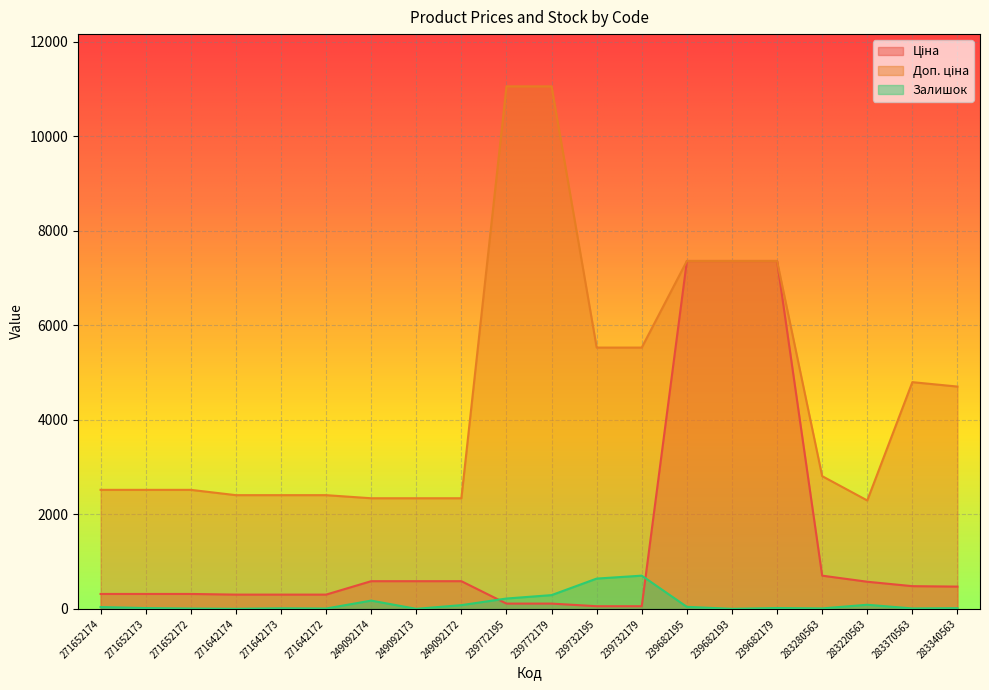

List the series in order of their overall mean, highest first.

Доп. ціна, Ціна, Залишок